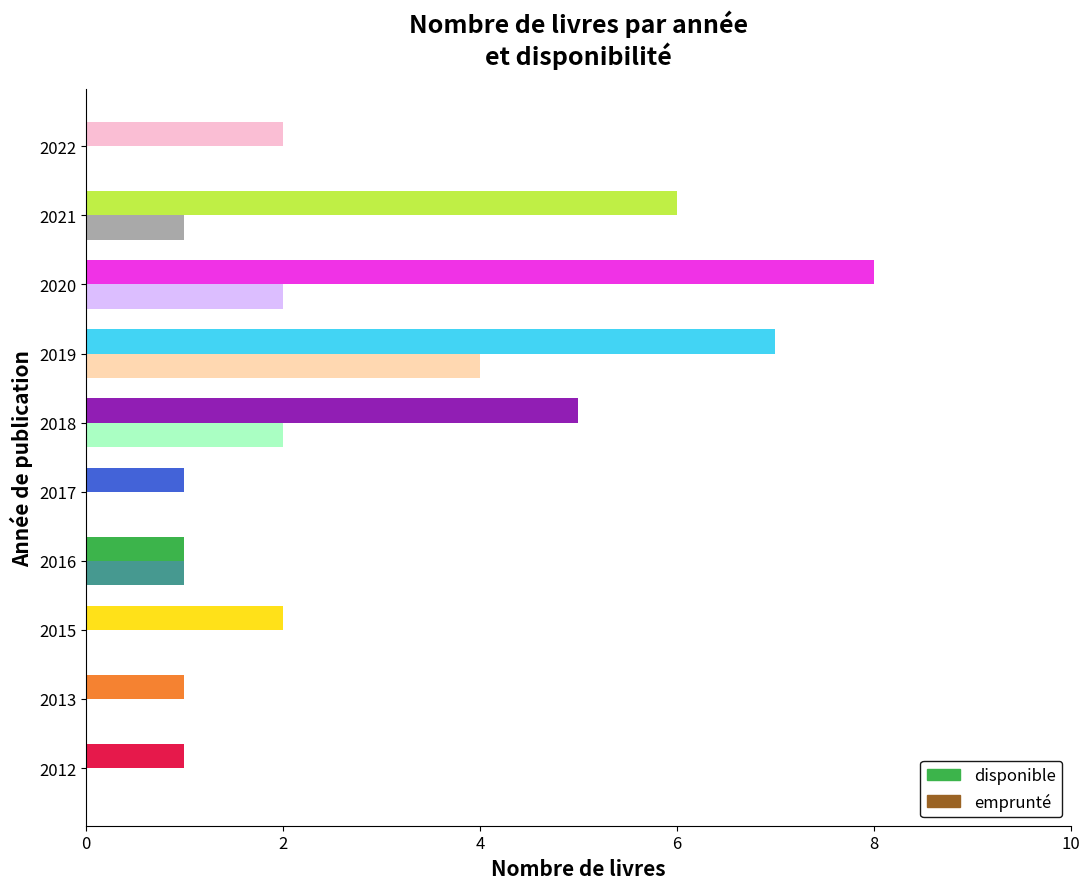

Count the number of data series in this chart.

2